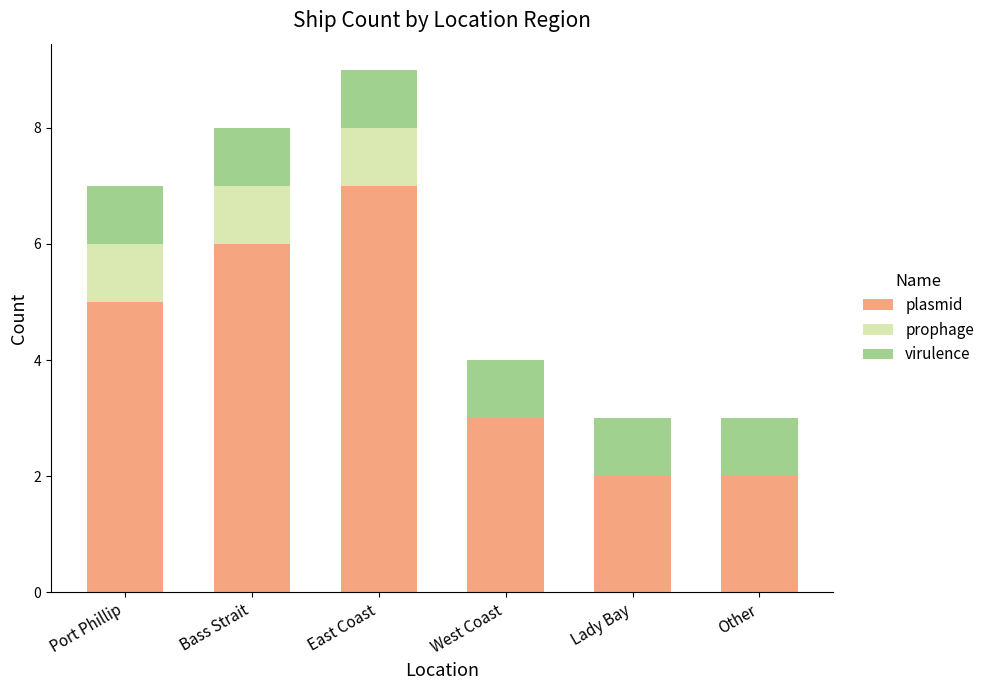

What is the total value across all series at East Coast?

9